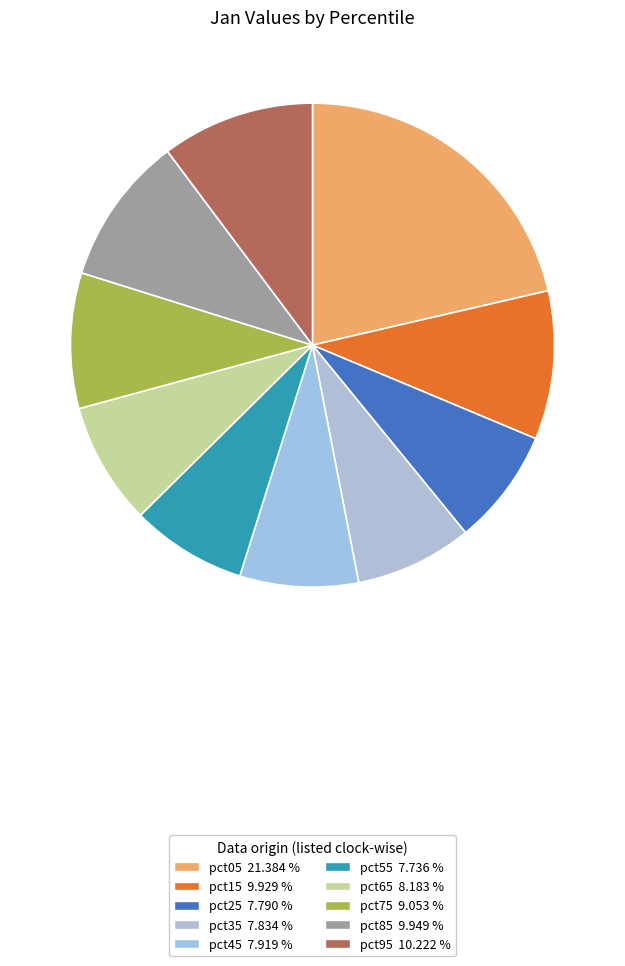

How many slices are in this pie chart?

10